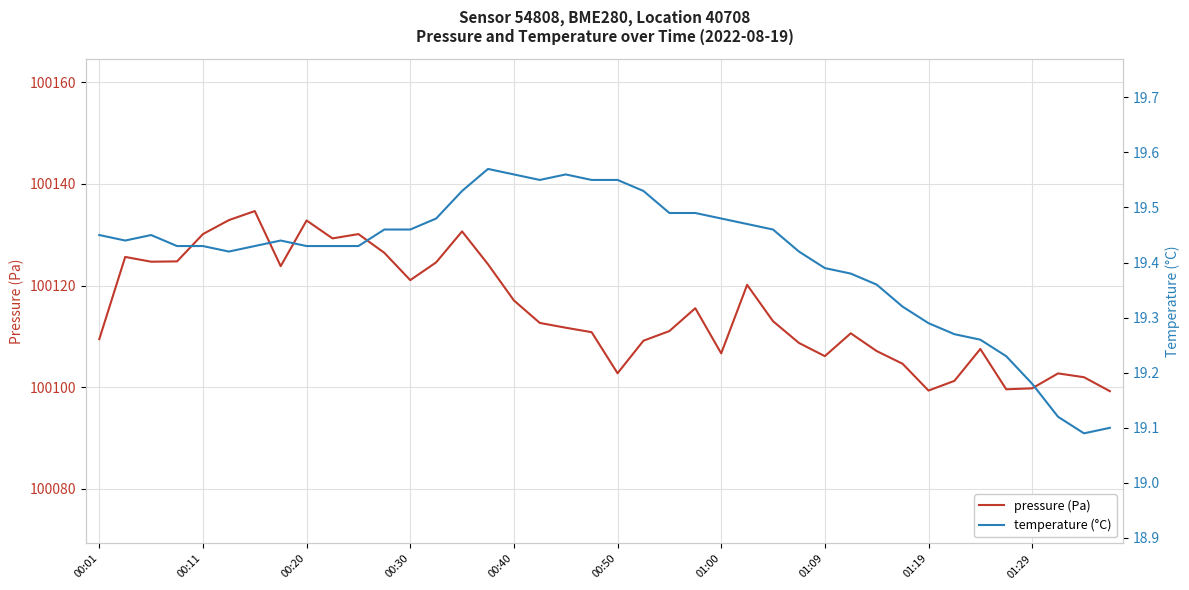

True or false: pressure (Pa) and temperature (°C) cross at least once.

False